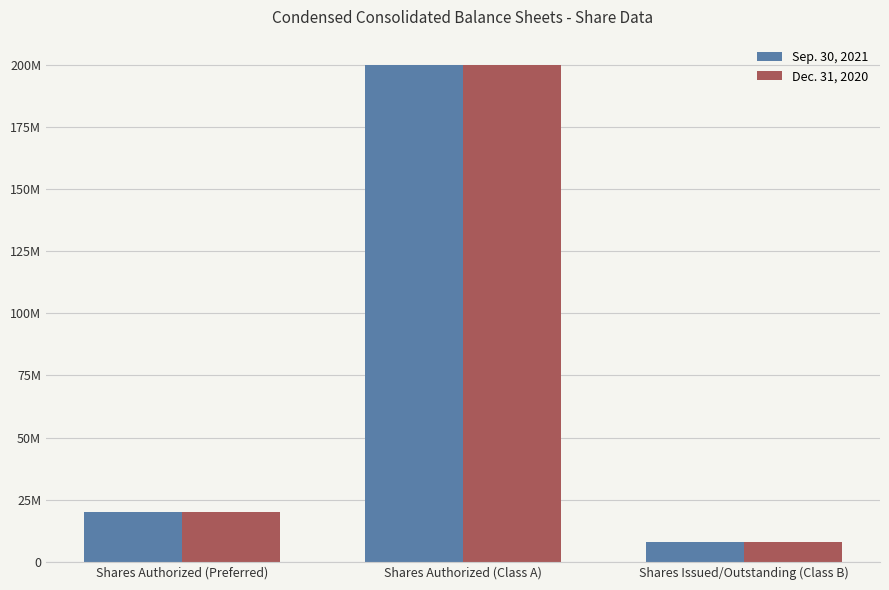

Does the chart contain any negative values?

No